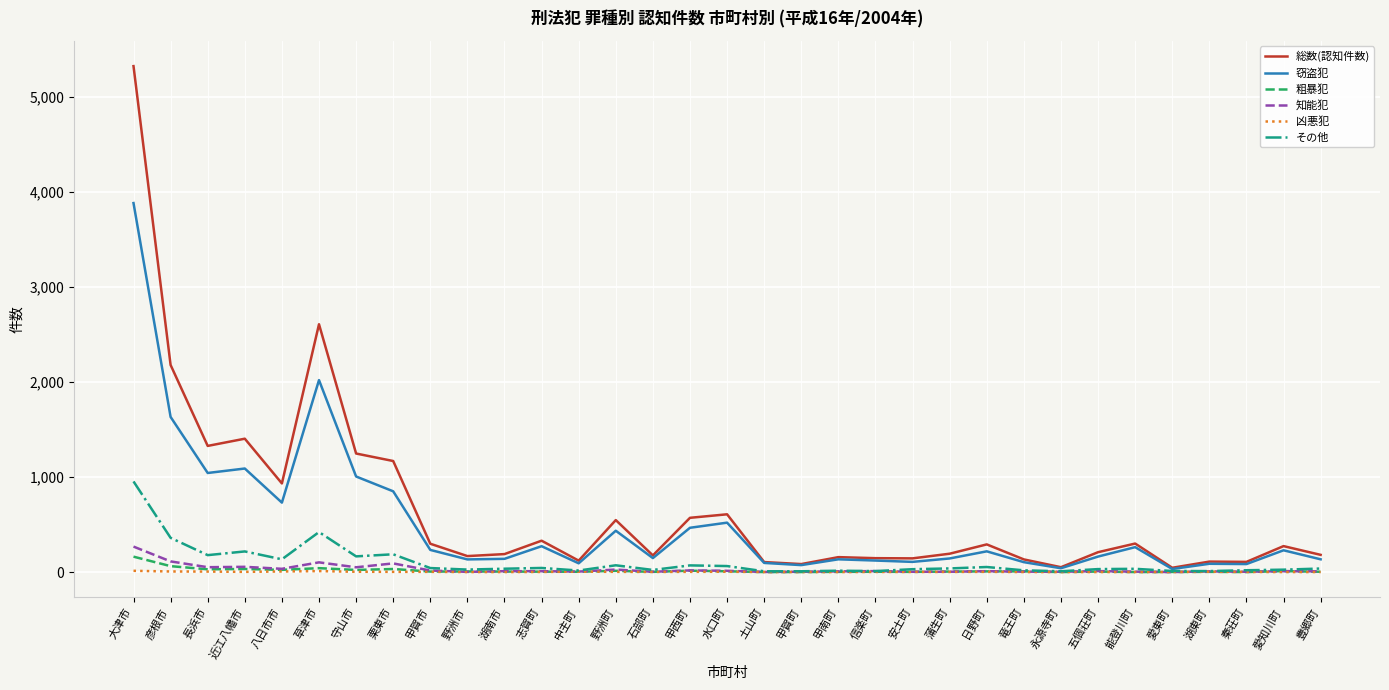

What is the sum of the 凶悪犯 values at 甲西町 and 秦荘町?

3